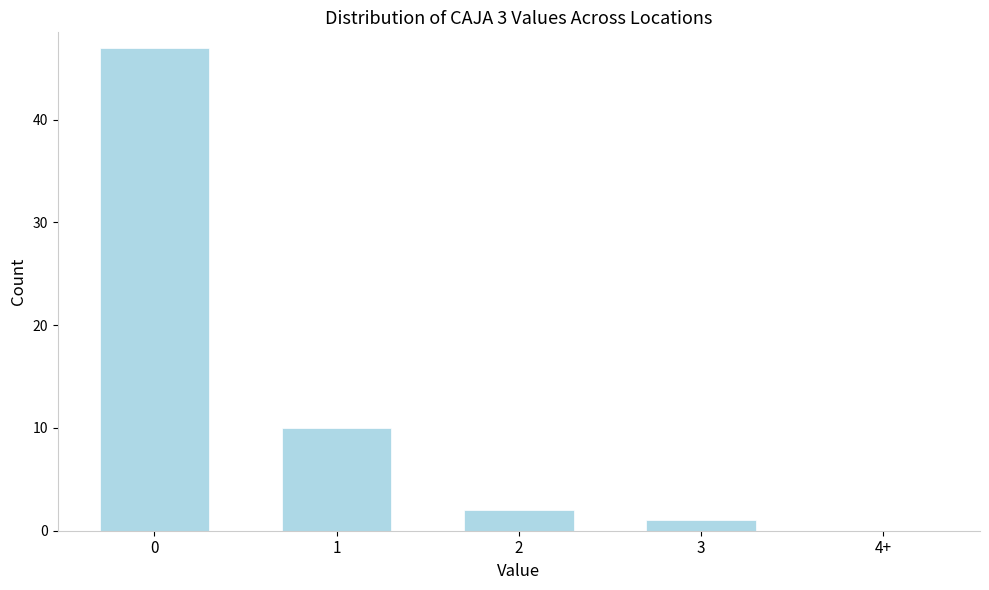

Reading left to right, what are all the values shown in this chart?

0=47	1=10	2=2	3=1	4+=0